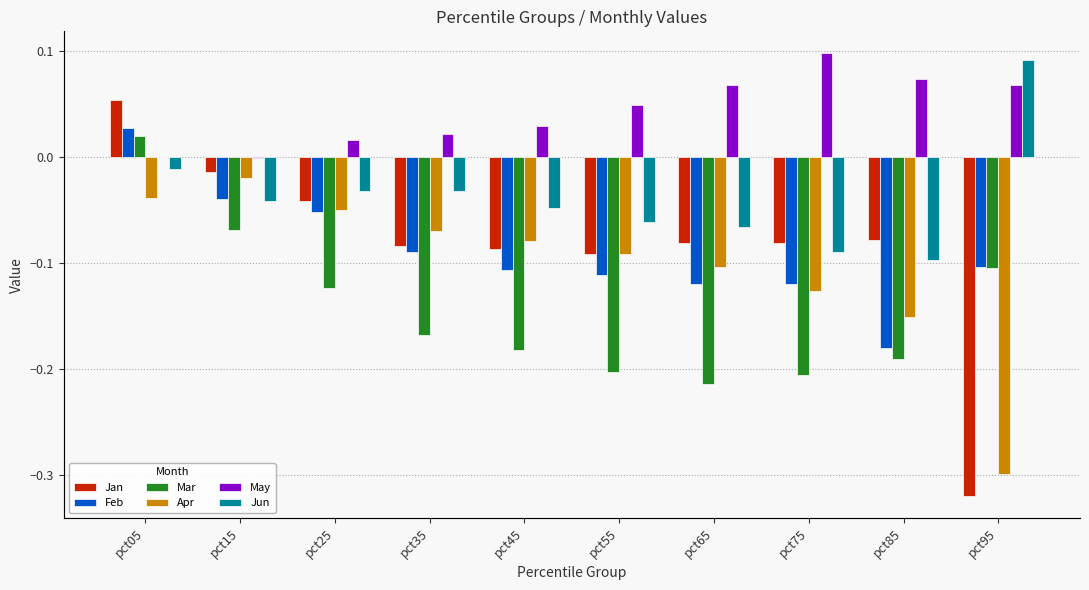

Is the value of Apr at pct35 greater than the value of Mar at pct15?

No